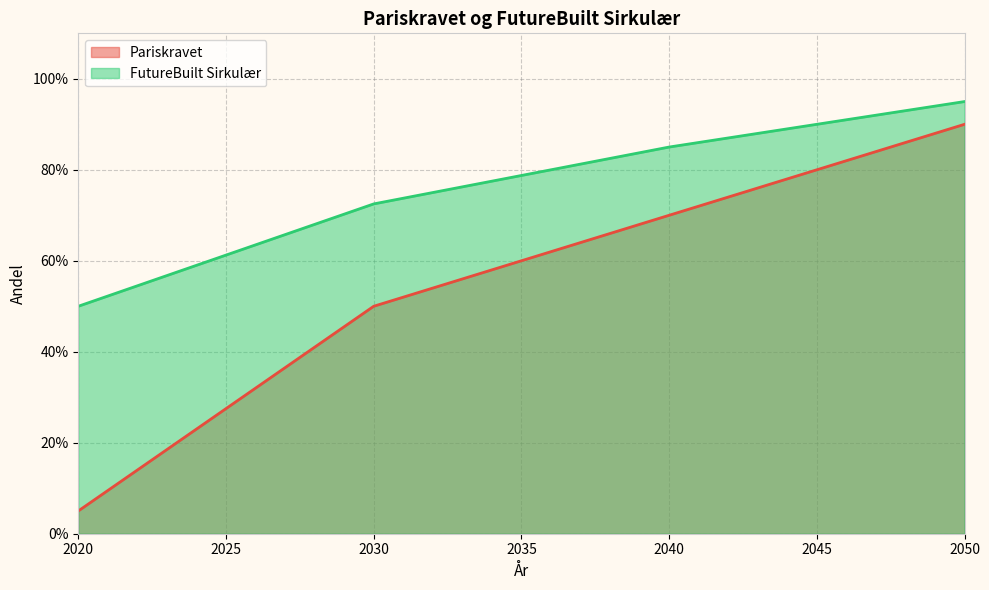

Where is FutureBuilt Sirkulær nearest to the value 0?

2020